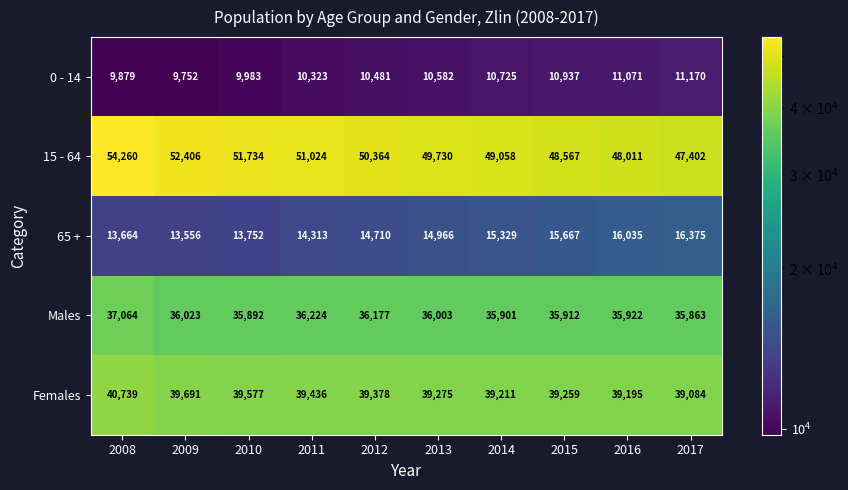

Where is 15 - 64 nearest to the value 50831?

2011